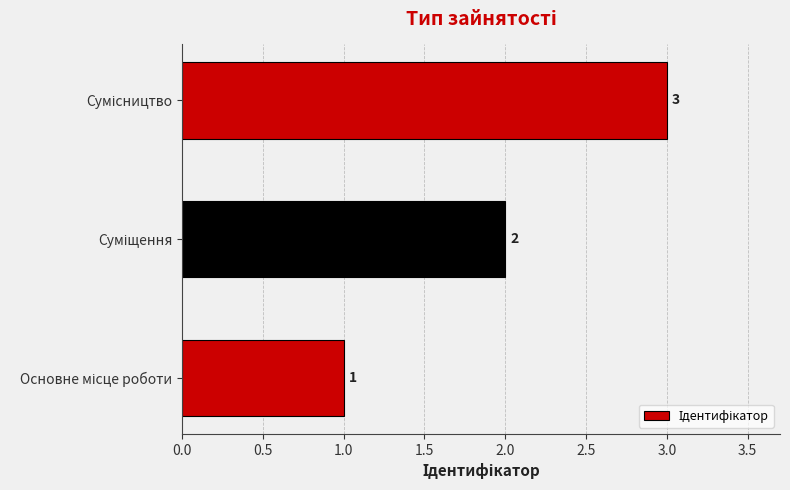

What is the sum of all values?

6